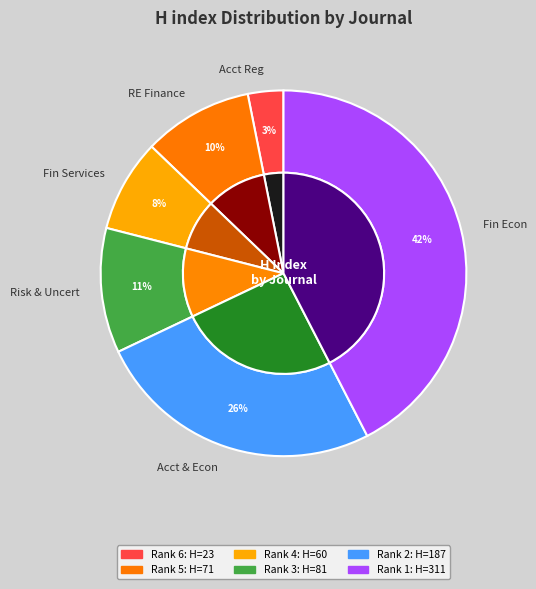

The Journal of Risk and Uncertainty slice represents 23% of the pie. True or false?

False